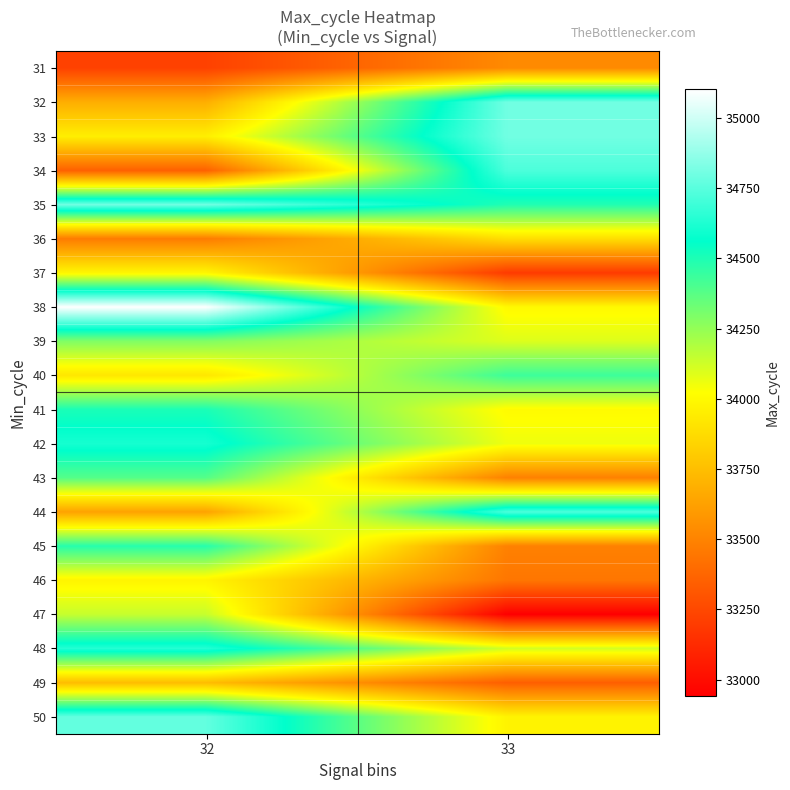

What is the spread (max minus min) of values at 32?

1880